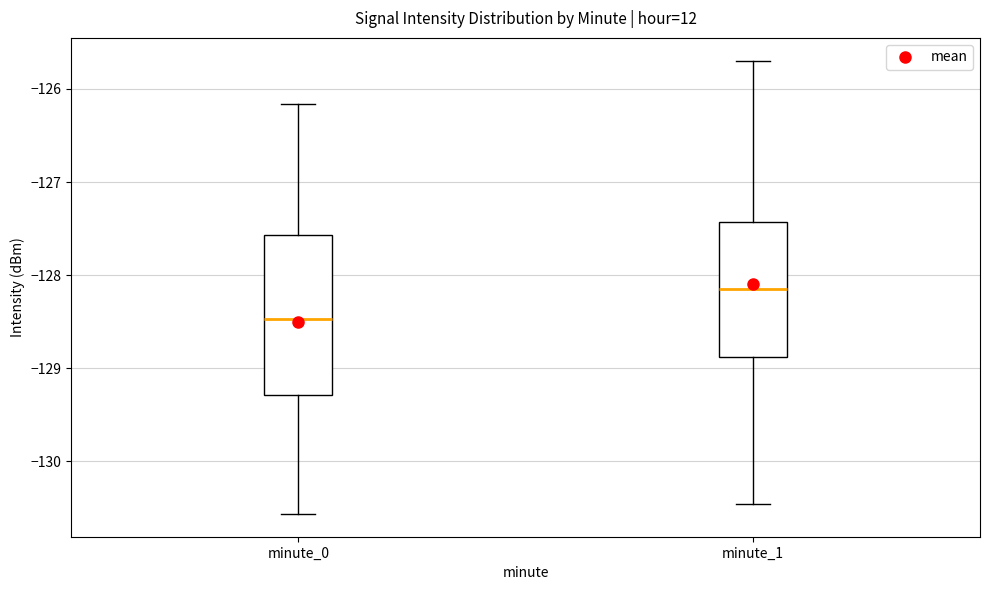

Reading left to right, transcribe this box plot: for each box, give where its median line is, the range the box spans, and where its two whiskers end, as read against the y-axis. The values are not printed on the chart, so give them approximately, as read against the axis.

minute_0: median -128.5, box -129.3 to -127.6, whiskers -130.6 to -126.2
minute_1: median -128.1, box -128.9 to -127.4, whiskers -130.5 to -125.7